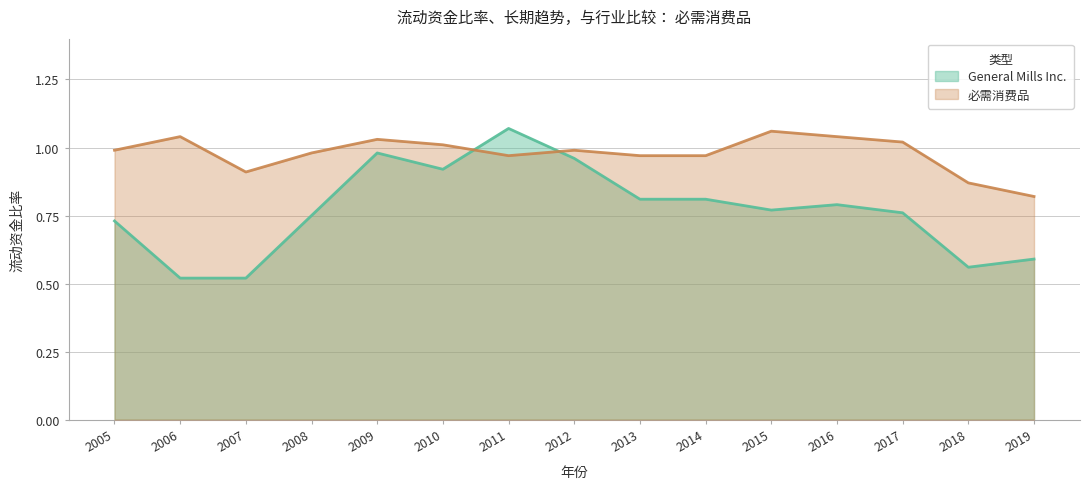

List the series in order of their peak value, lowest first.

必需消费品, General Mills Inc.